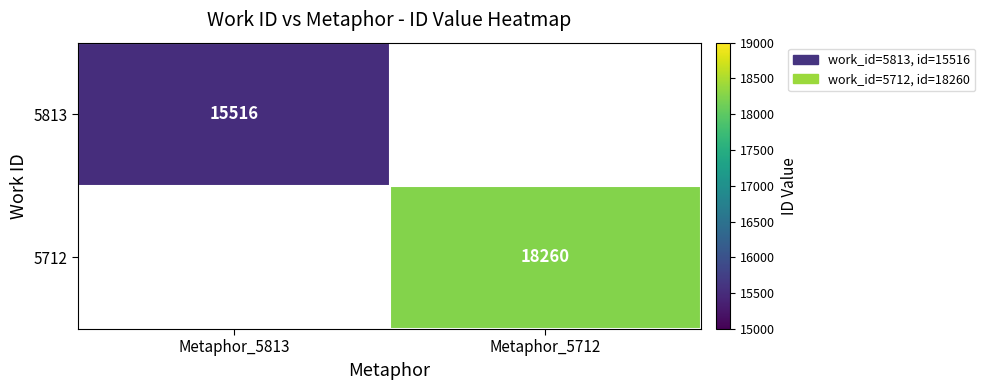

At how many categories does at least one series exceed 15807?

1